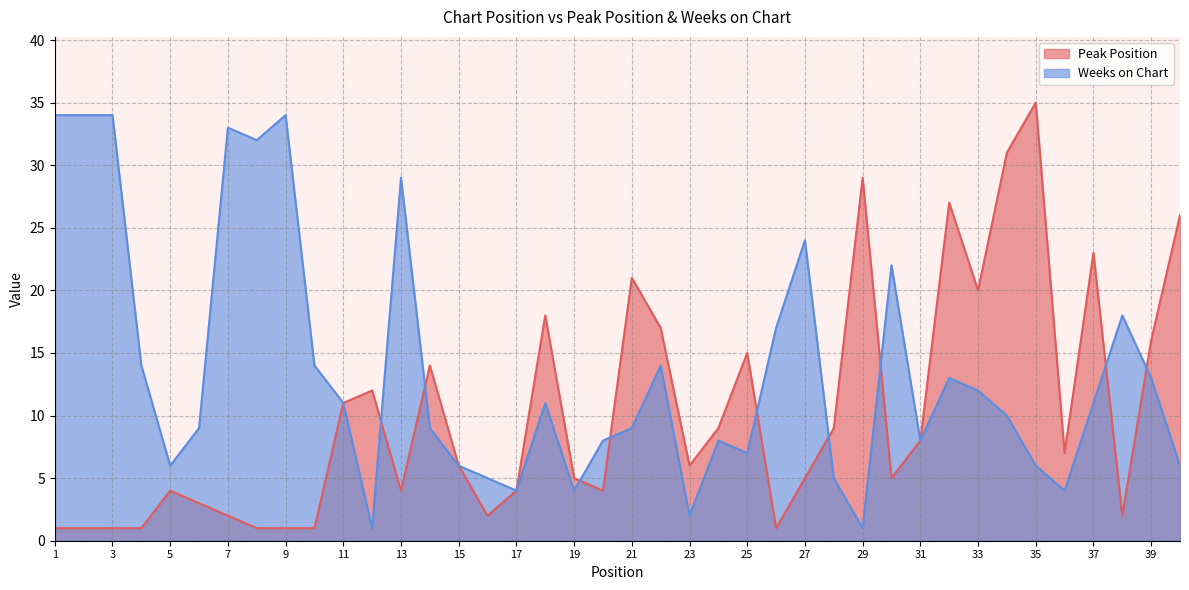

Rank the series by their average value, from lowest to highest.

Peak Position, Weeks on Chart